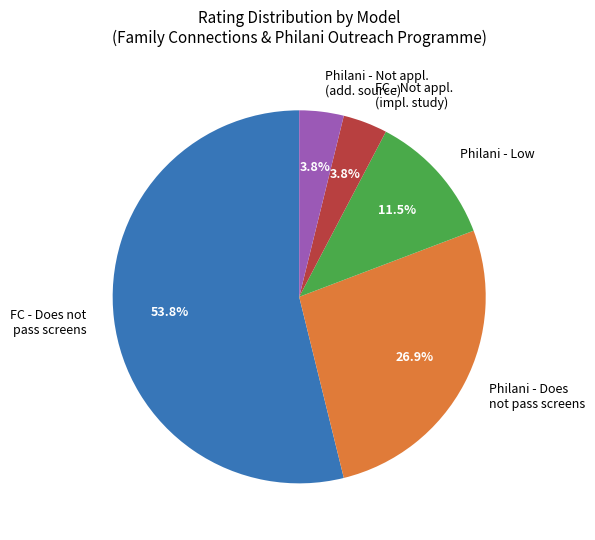

How many slices are in this pie chart?

5